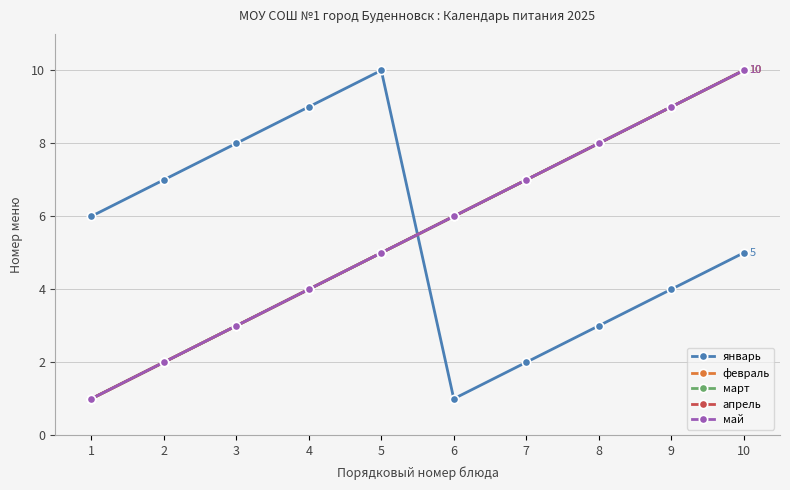

What is the difference between the апрель values at 2 and 9?

7